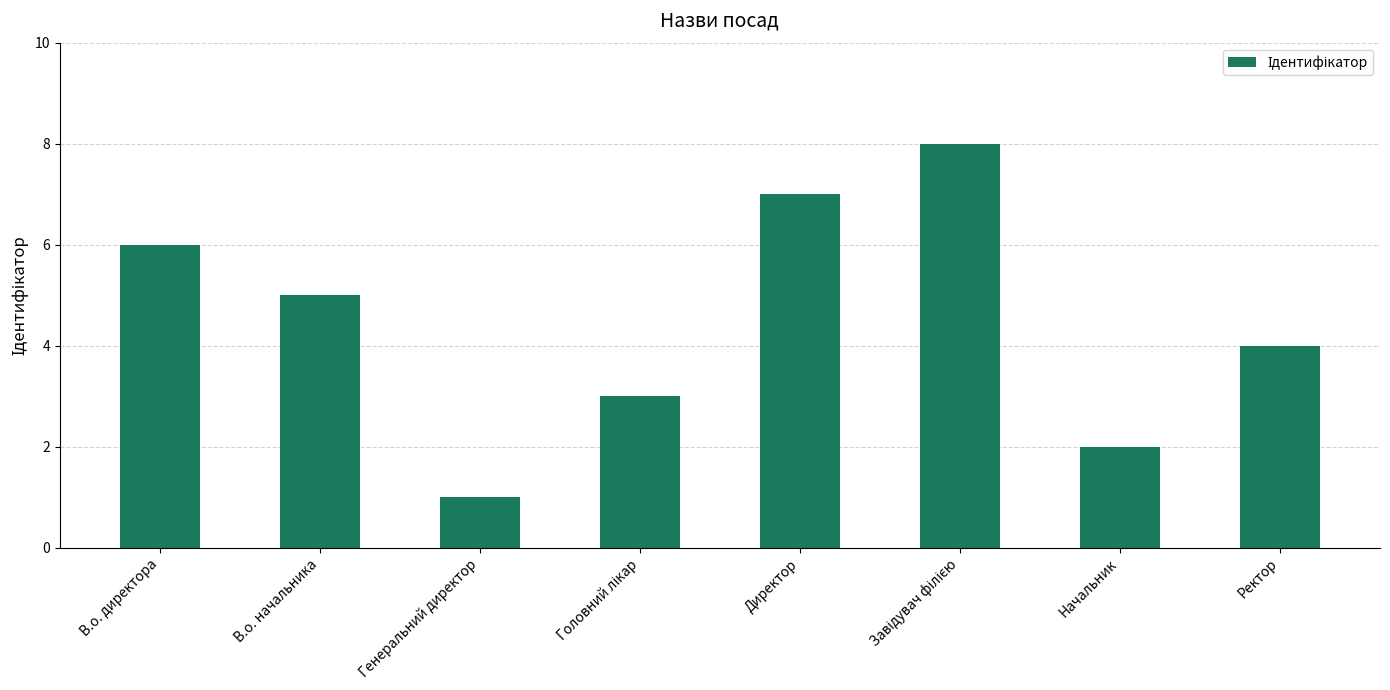

What value does the data have at Директор?

7